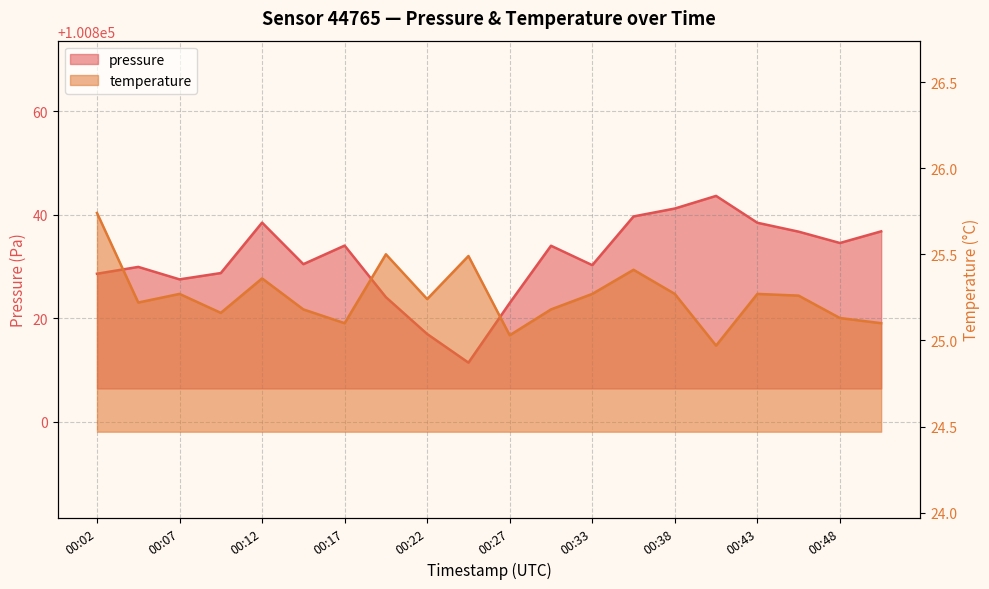

What is the maximum value shown in the chart?

100843.6